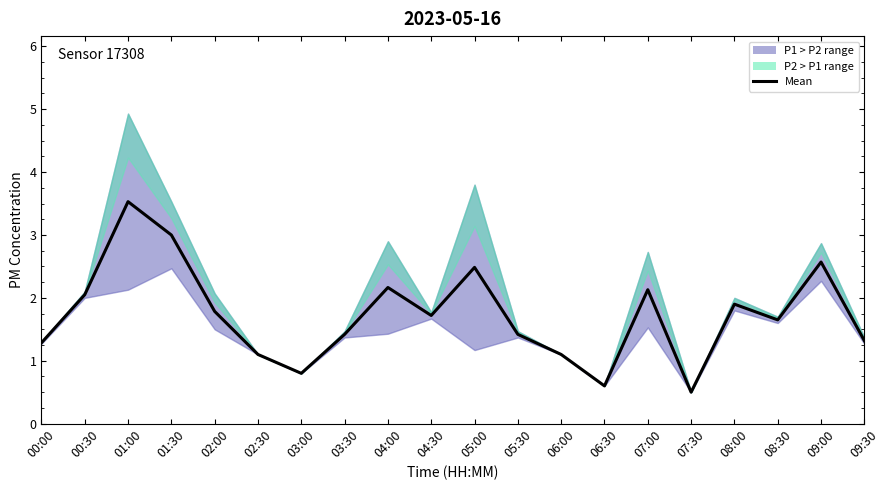

Where is the first local minimum?

03:00